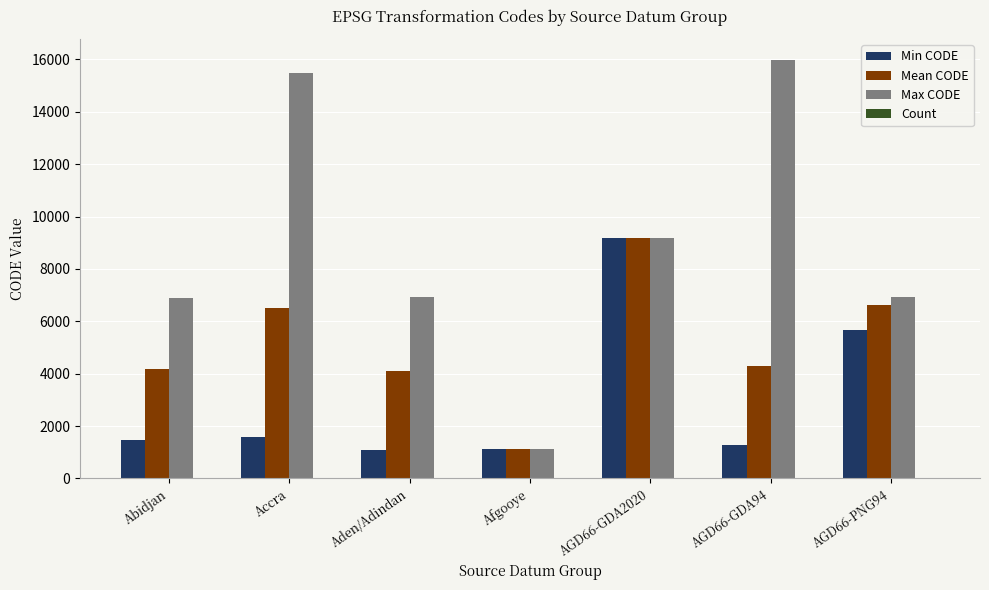

The value of Min CODE at Aden/Adindan is 1100. True or false?

True